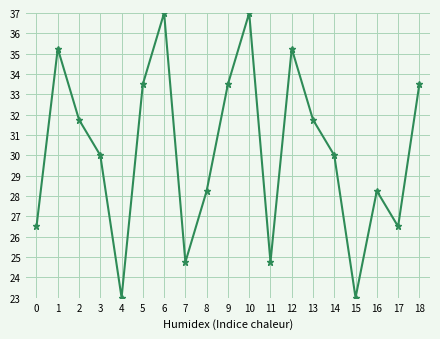

What is the minimum value shown in the chart?

23.0